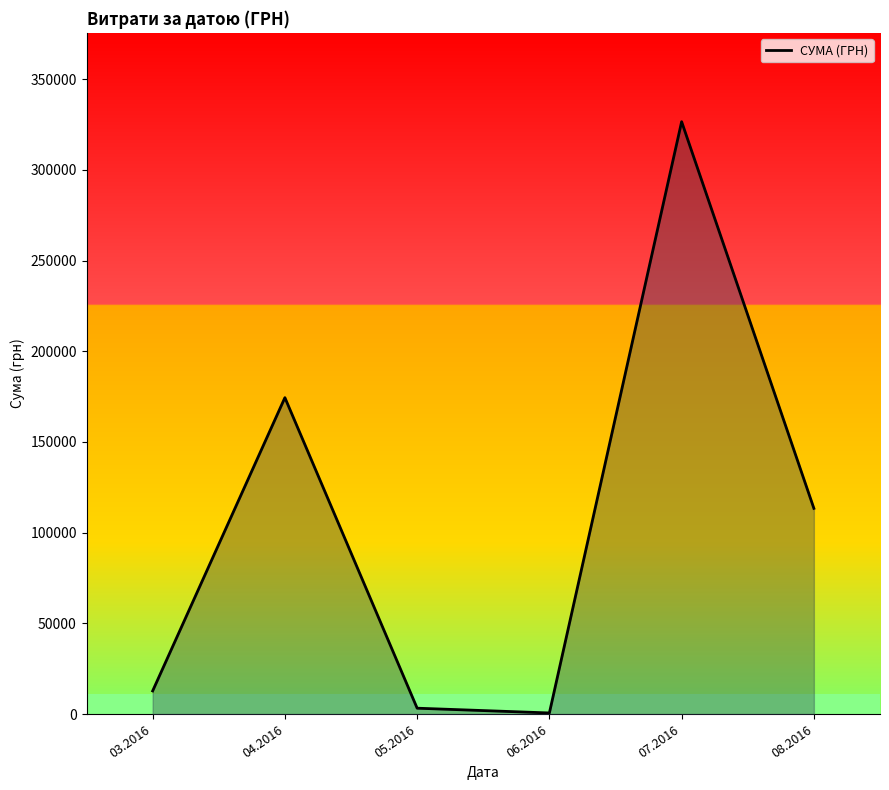

What is the difference between the values at 08.2016 and 04.2016?

61036.2